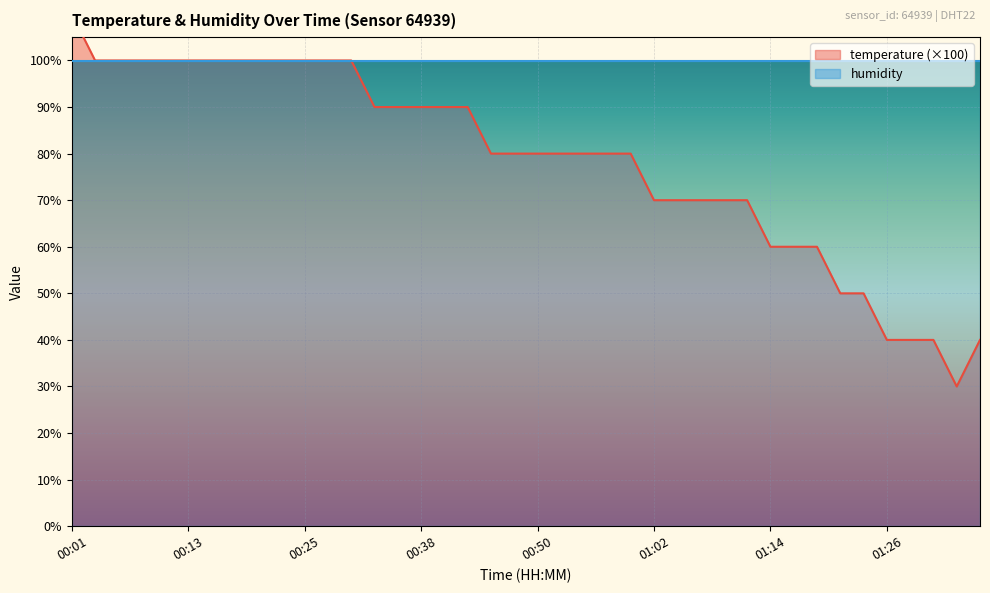

Is the value of humidity (line) at 26 greater than the value of temperature (line) at 39?

Yes